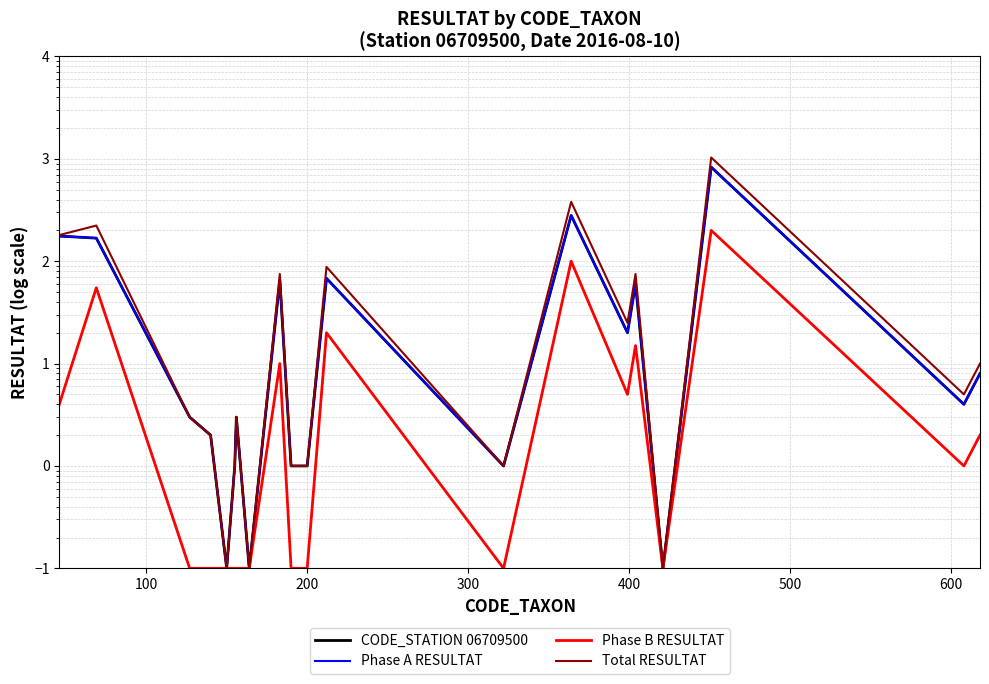

Is this an area chart (filled region under the line)?

No